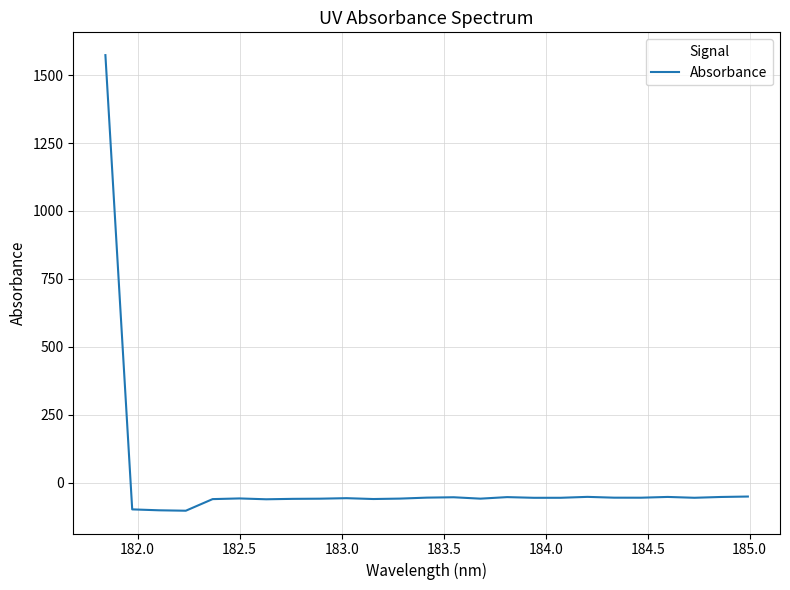

How many lines are shown in the chart?

1